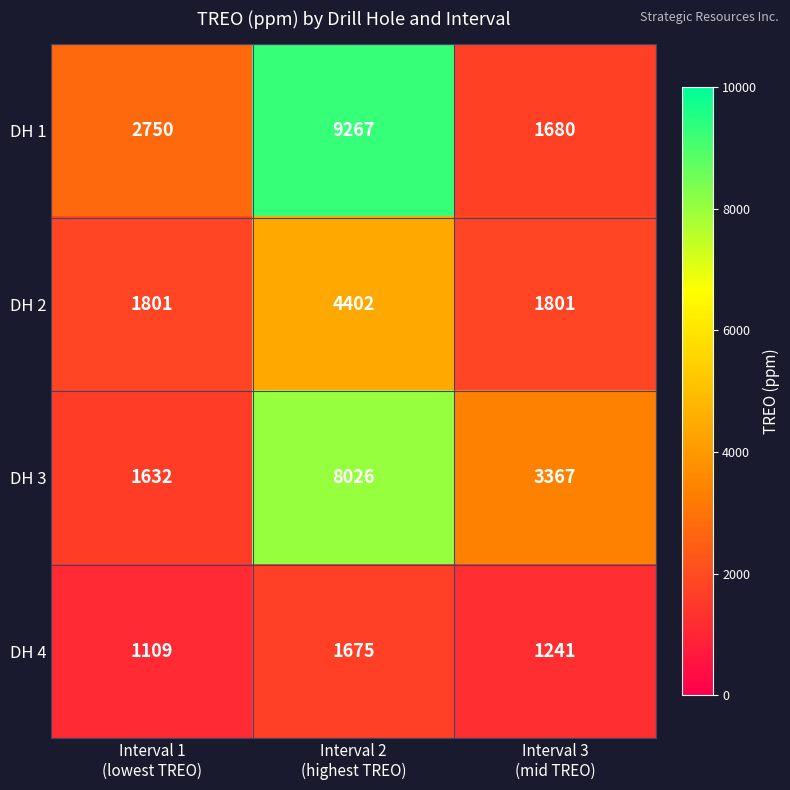

Which series has the largest total across all categories?

DH 1